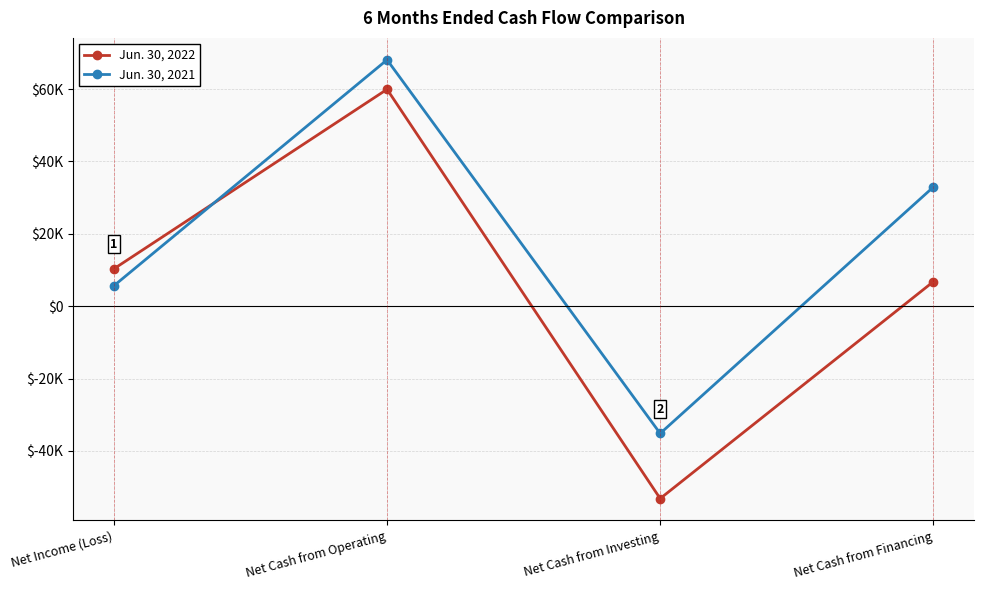

At which category does the chart reach its minimum across all series?

Net Cash from Investing